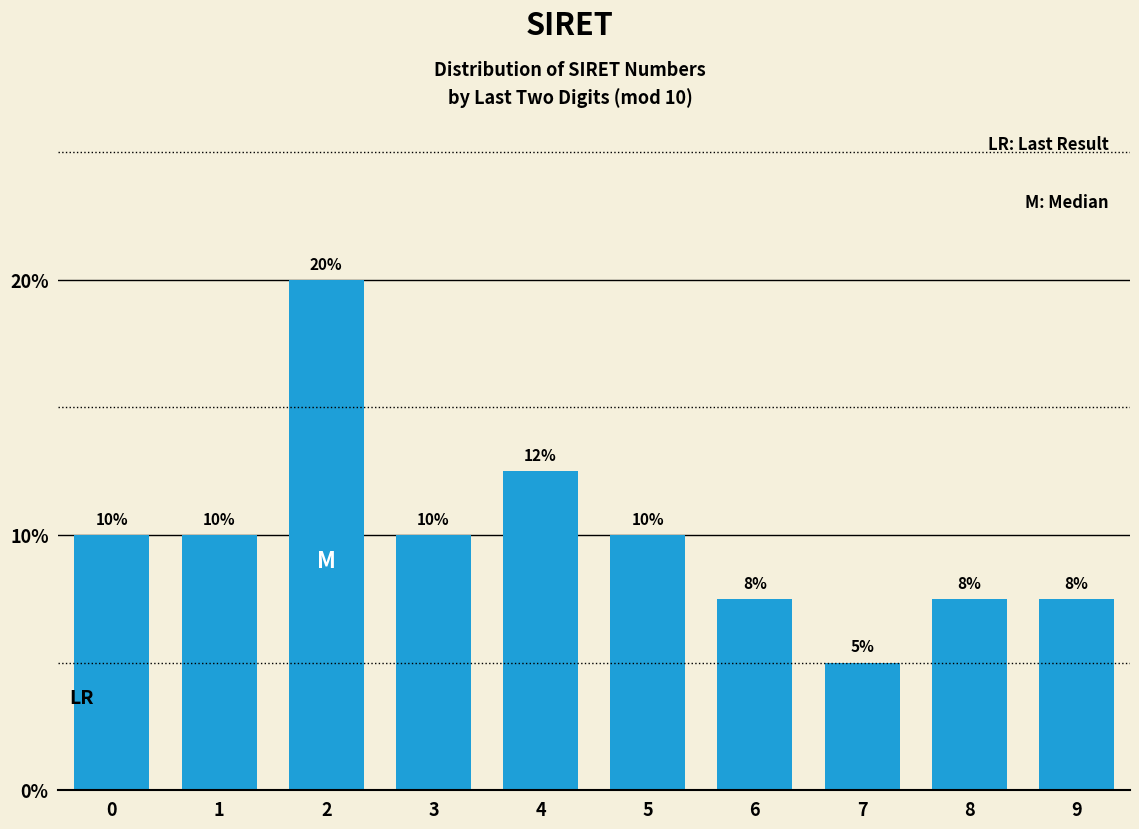

What is the value of the 8th bar from the left?

5.0